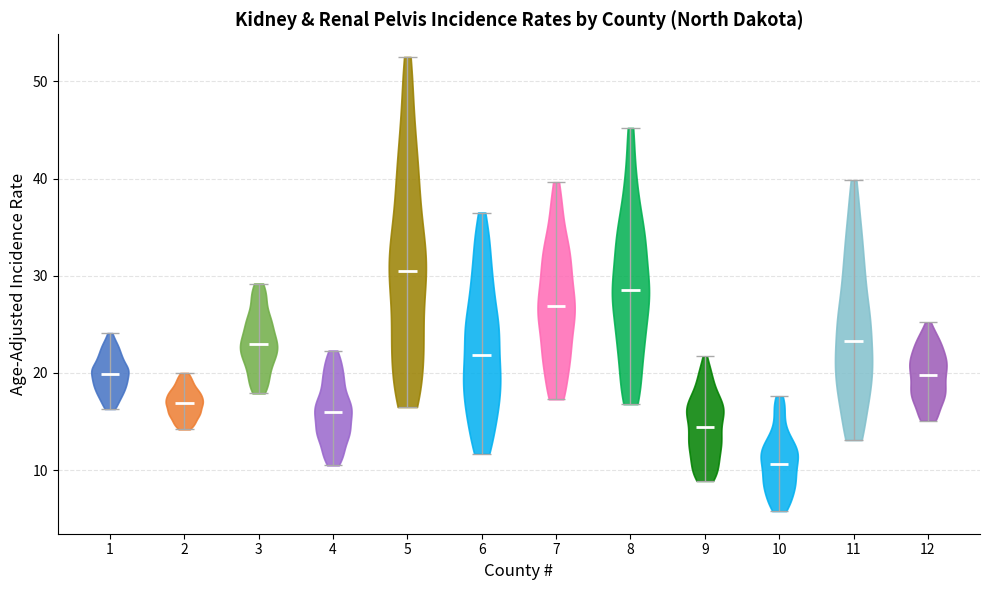

What is the lowest point the violin at x = 4 reaches on the y-axis? The values are not printed on the chart, so give them approximately, as read against the axis.

11